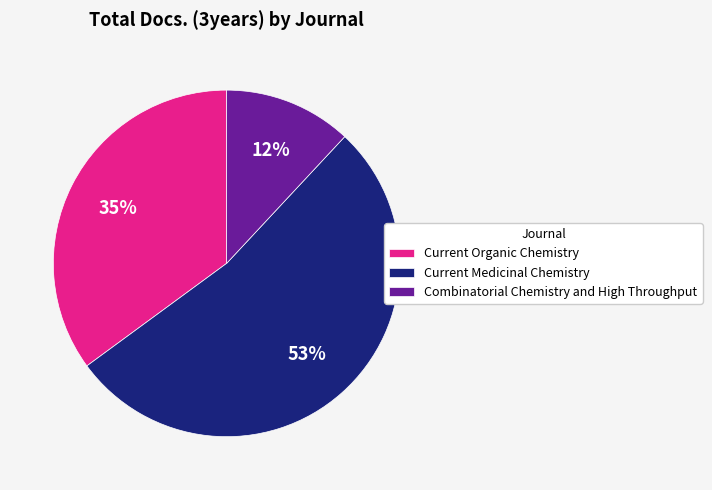

Does Current Medicinal Chemistry represent more than half of the total?

Yes